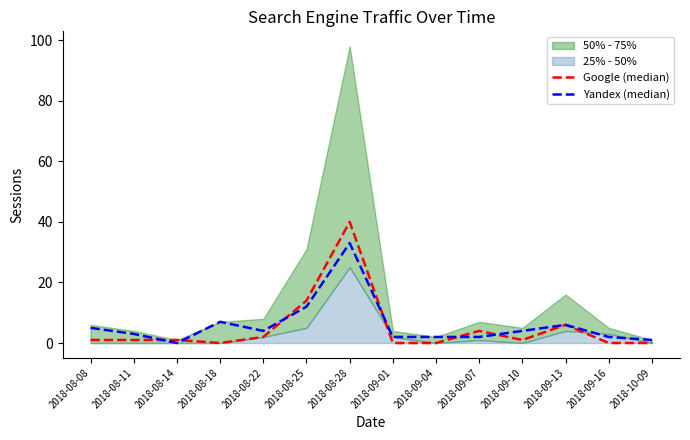

Is the value of Google (median) at 2018-09-10 greater than the value of Yandex (median) at 2018-08-22?

No